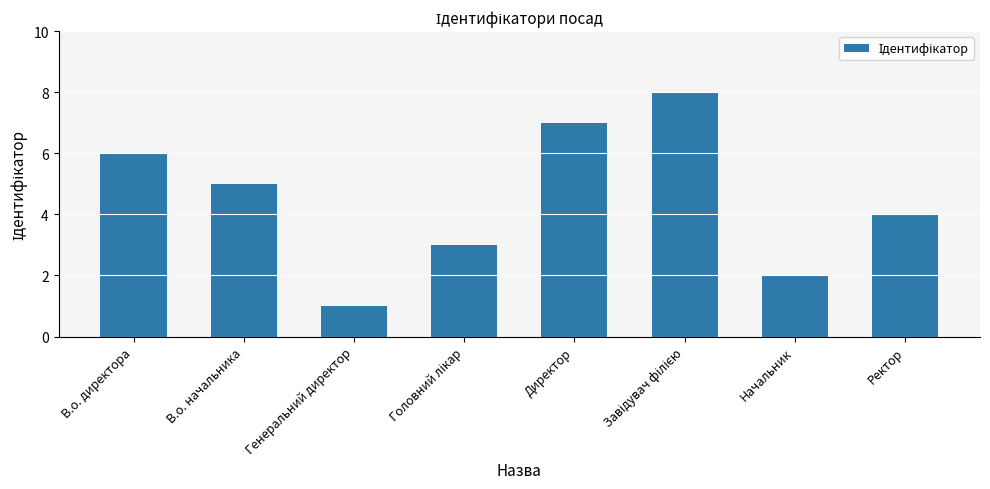

What is the sum of all values?

36